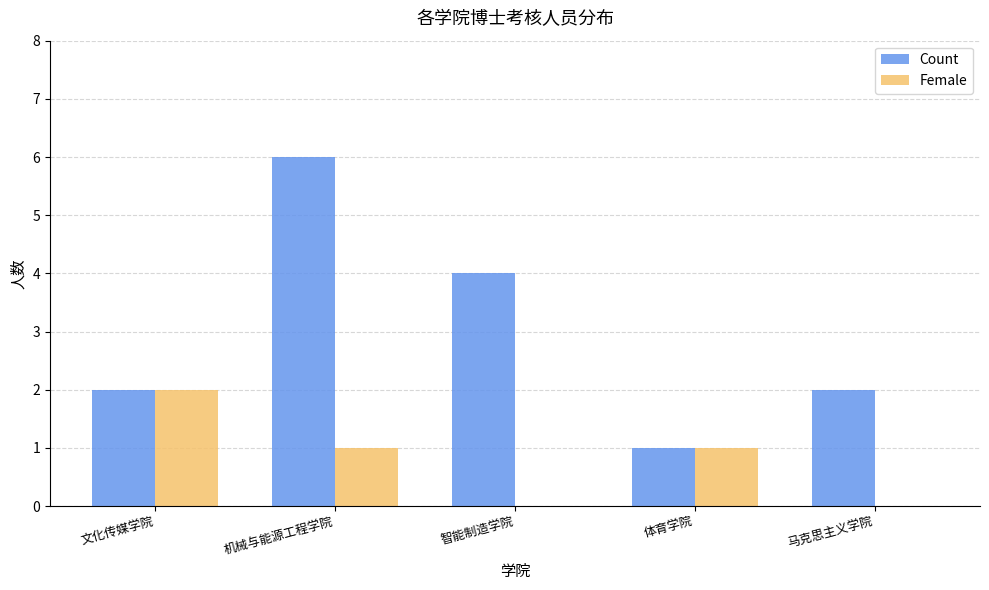

What is the spread (max minus min) of values at 机械与能源工程学院?

5